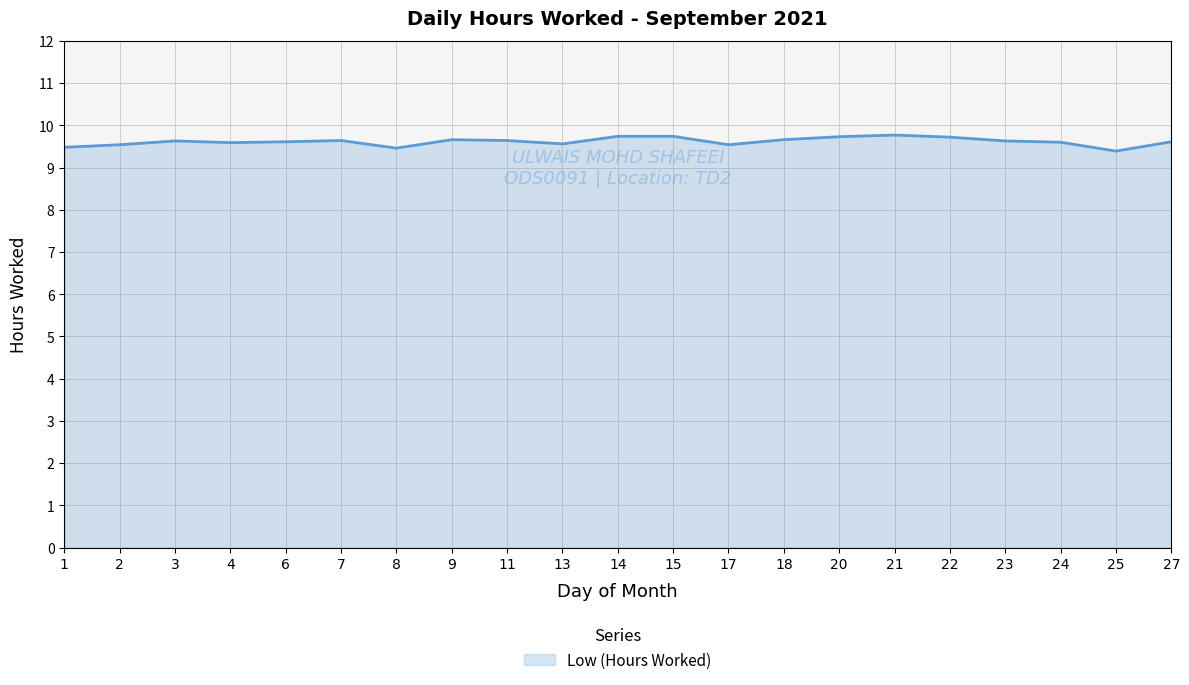

What is the greatest value displayed?

9.8